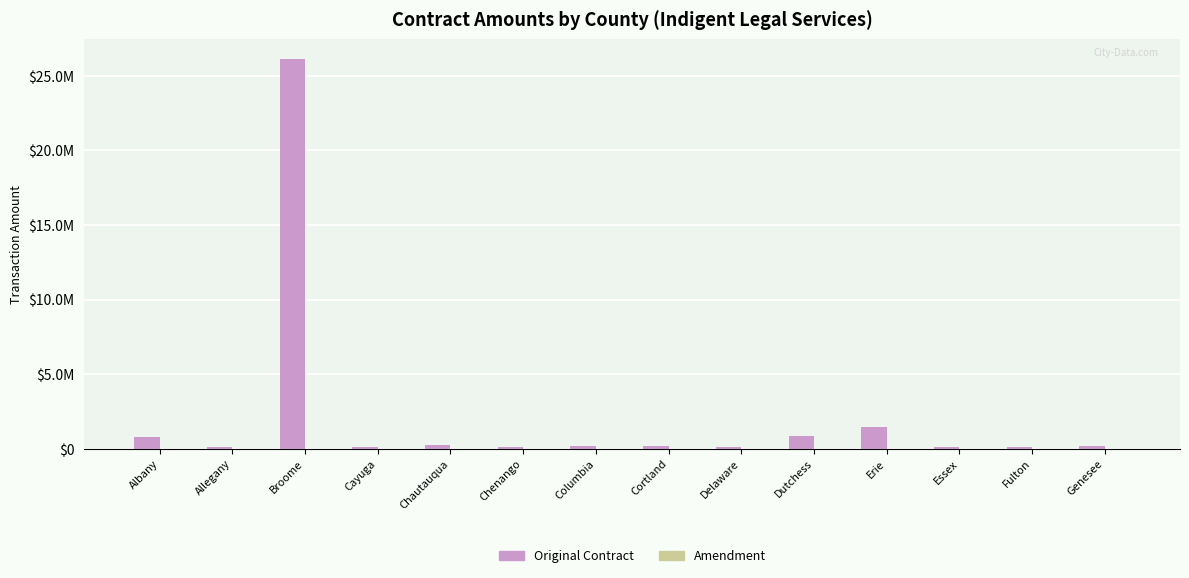

Reading left to right, list all the values displayed in this chart.

Original Contract: 786729.0	105651.0	26125328.4	131049.0	269919.0	89154.0	151743.0	150522.0	104871.0	821721.0	1455129.0	95748.0	110124.0	167100.0
Amendment: 0.0	0.0	0.0	0.0	0.0	0.0	0.0	0.0	0.0	0.0	0.0	0.0	0.0	0.0